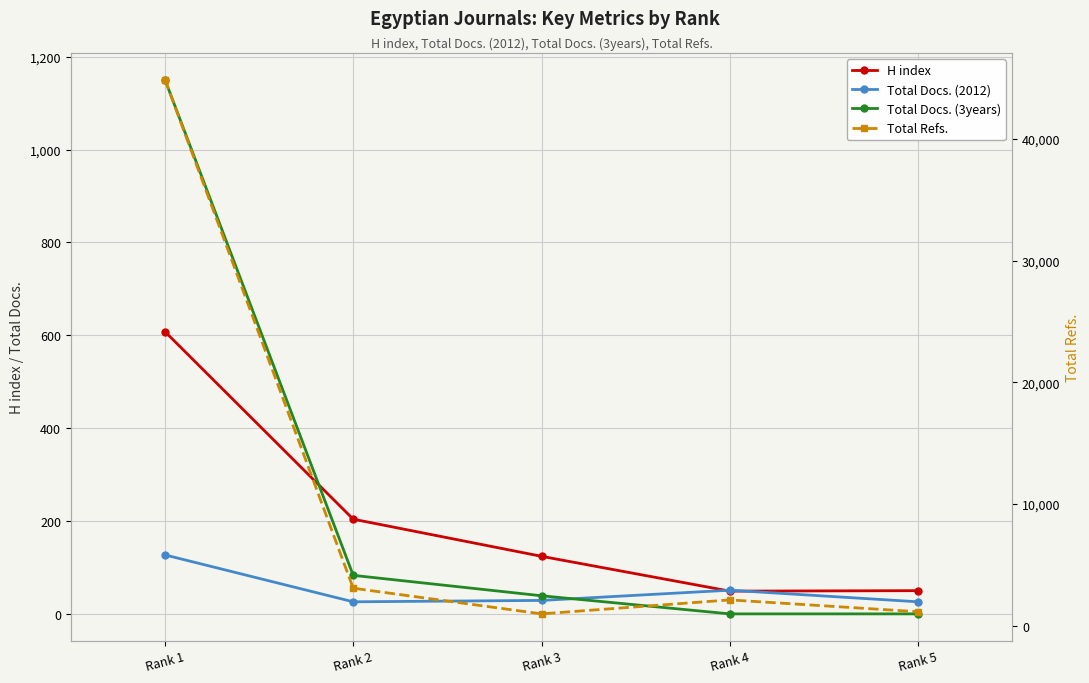

True or false: Total Docs. (2012) and H index intersect in this chart.

True